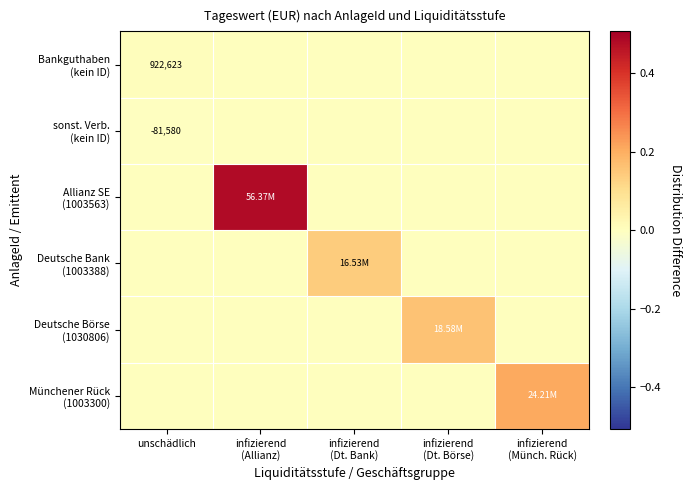

Between infizierend
(Münch. Rück) and infizierend
(Dt. Bank), which is larger?

infizierend
(Münch. Rück)